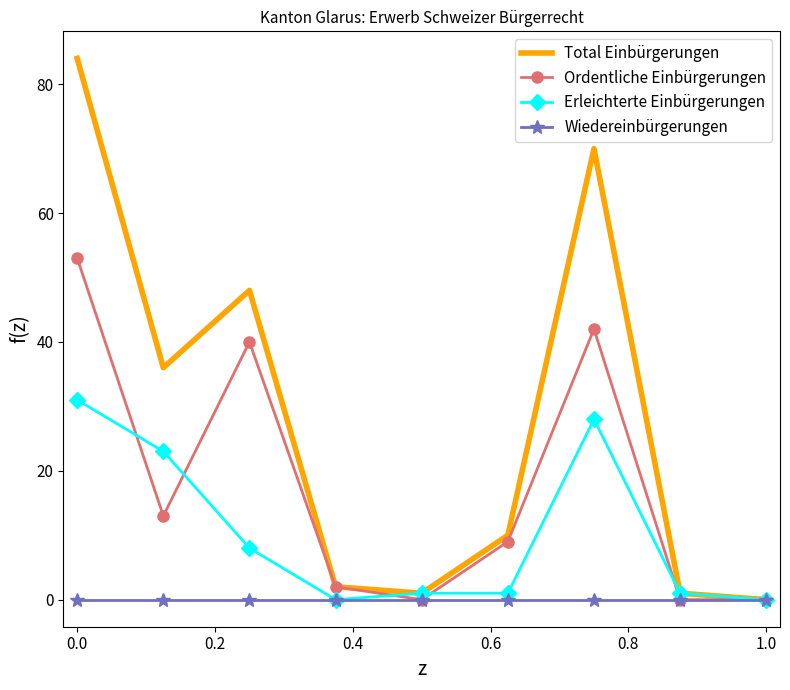

Which series has the widest spread of values?

Total Einbürgerungen